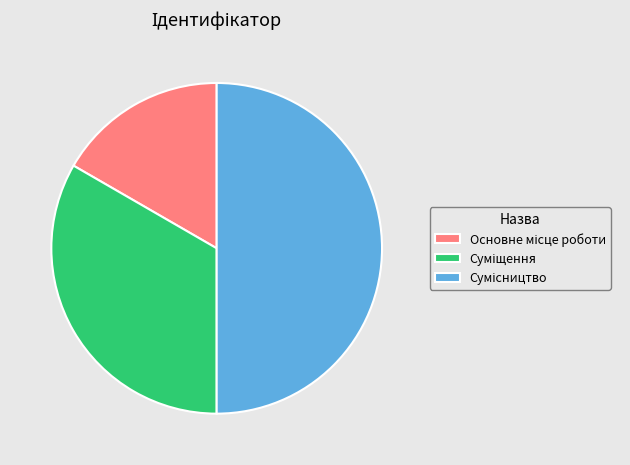

How many segments does this pie chart have?

3